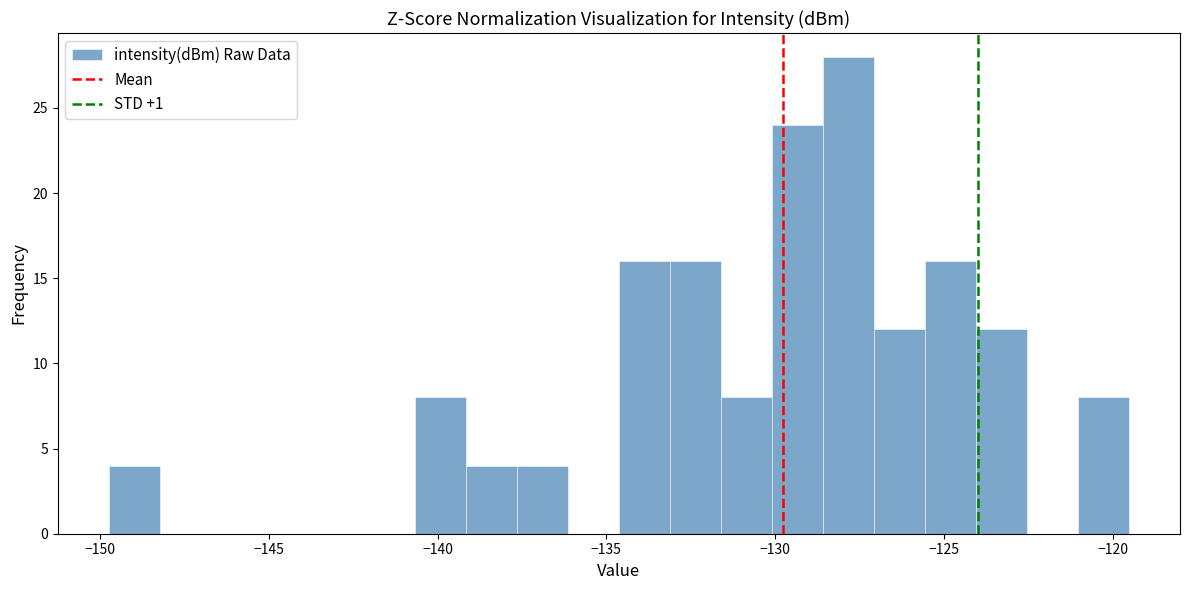

Around what value on the x-axis is the tallest bar? Give the approximate position of its centre, as read against the axis.

-128.0